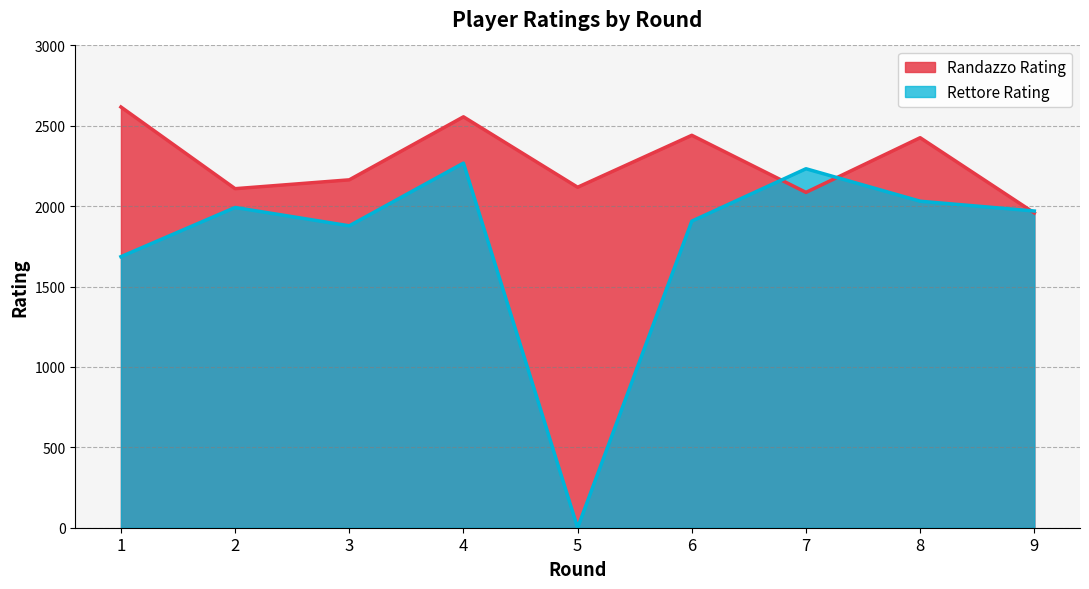

Which series changed the most between 3 and 9?

Randazzo Rating